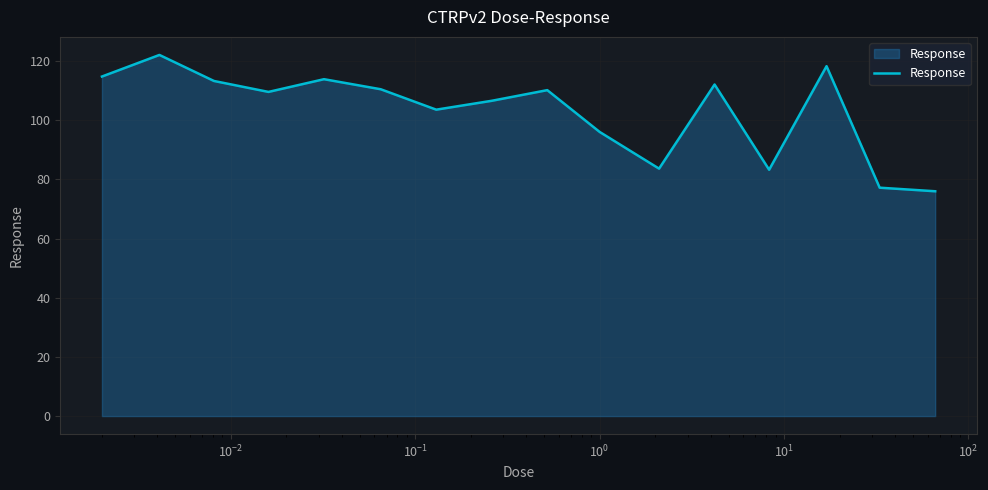

What is the average value?

103.2